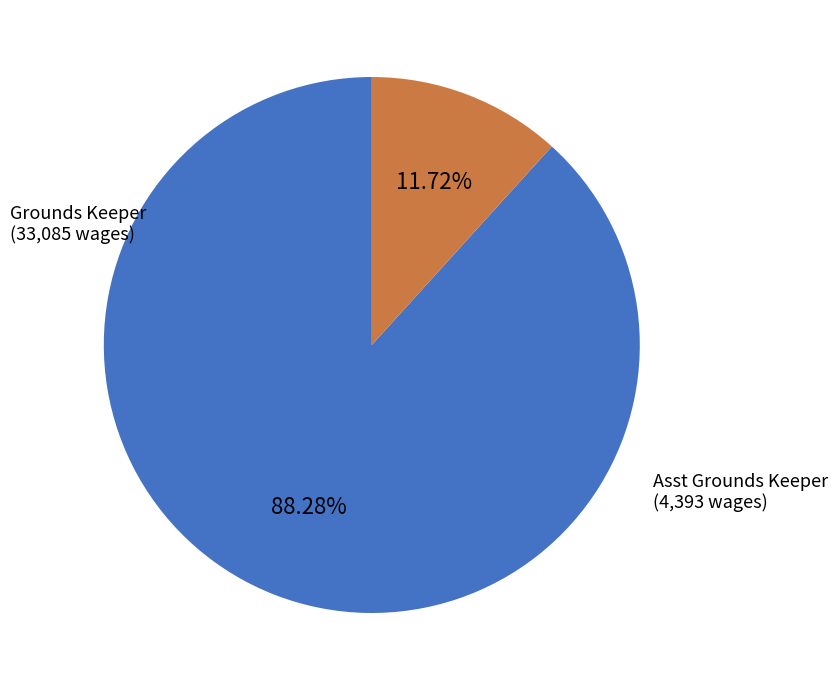

Which category has the smallest portion of the pie?

Asst Grounds Keeper